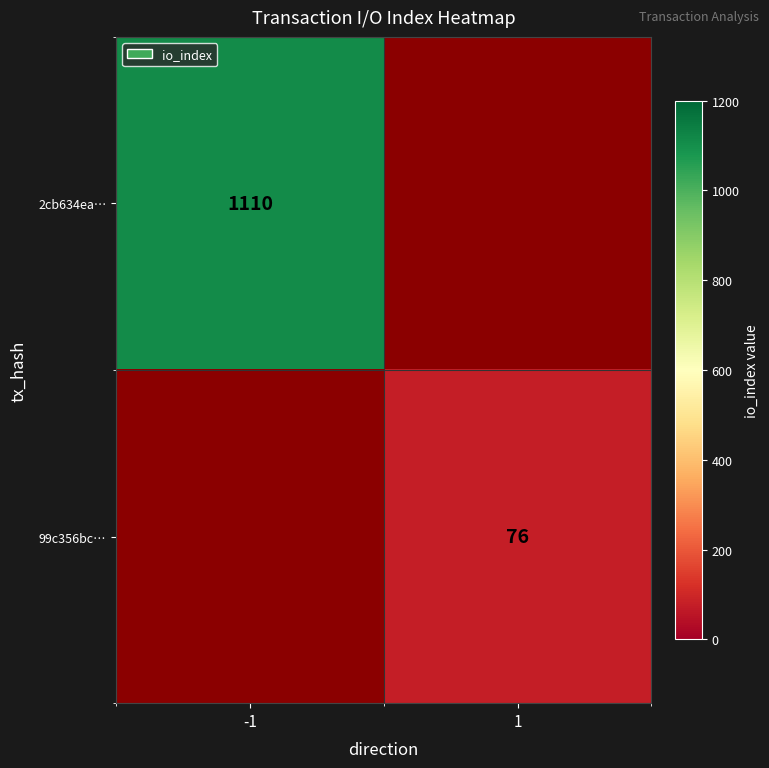

The 2cb634ea… series shows 535.4 at -1. True or false?

False